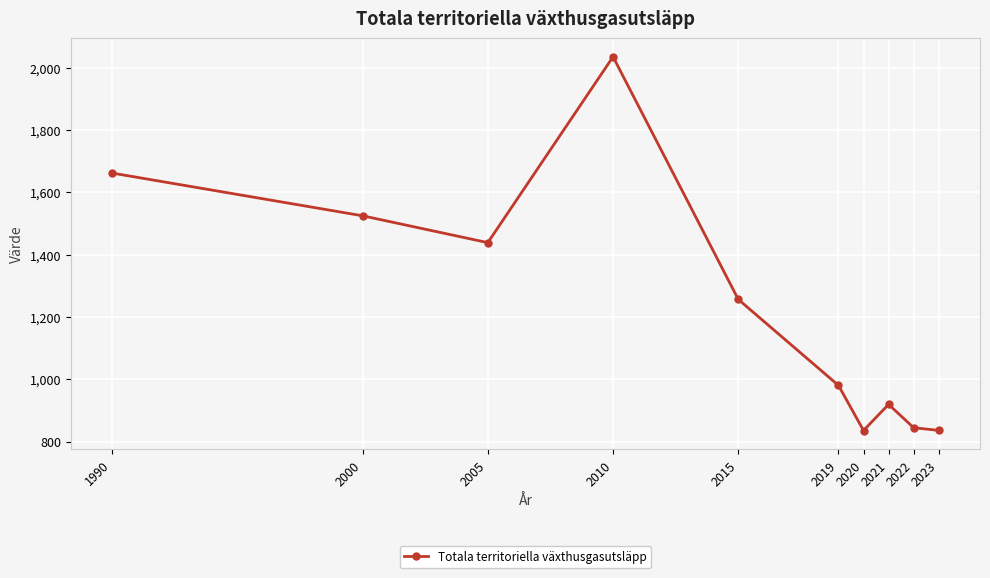

Is it true that the value at 2020 is 274.1?

False